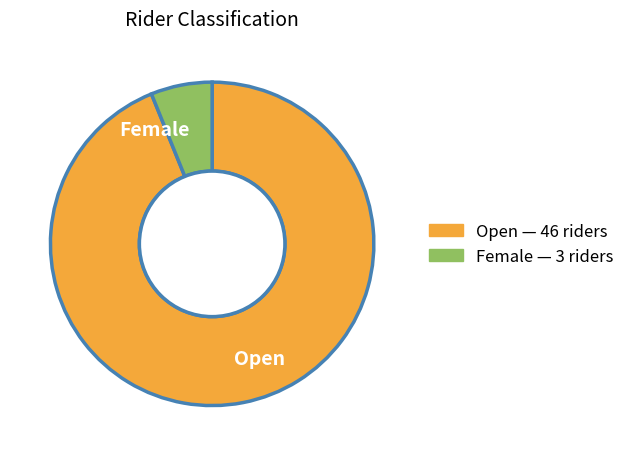

The Female slice represents 1% of the pie. True or false?

False